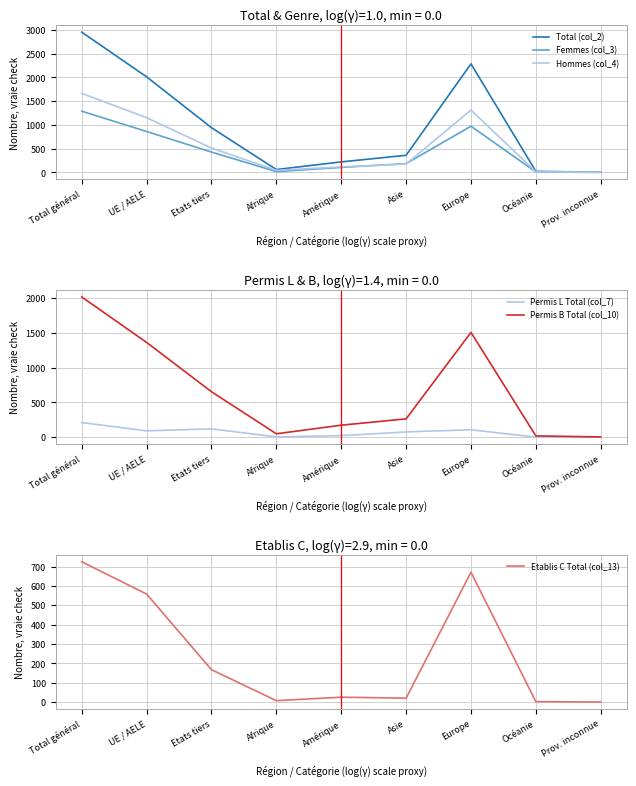

Which has a higher value, UE / AELE or Asie?

UE / AELE